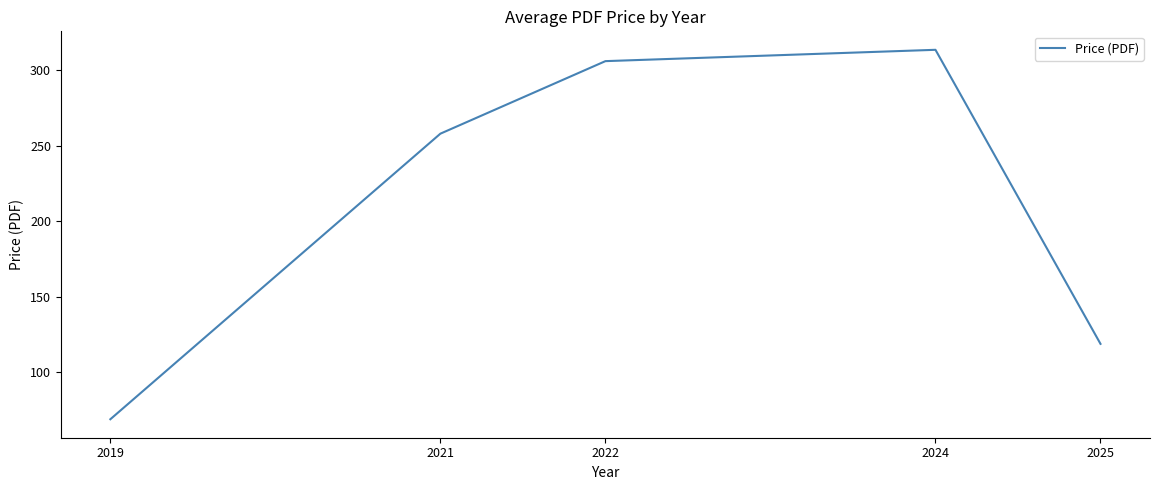

Where is the first local maximum?

2024